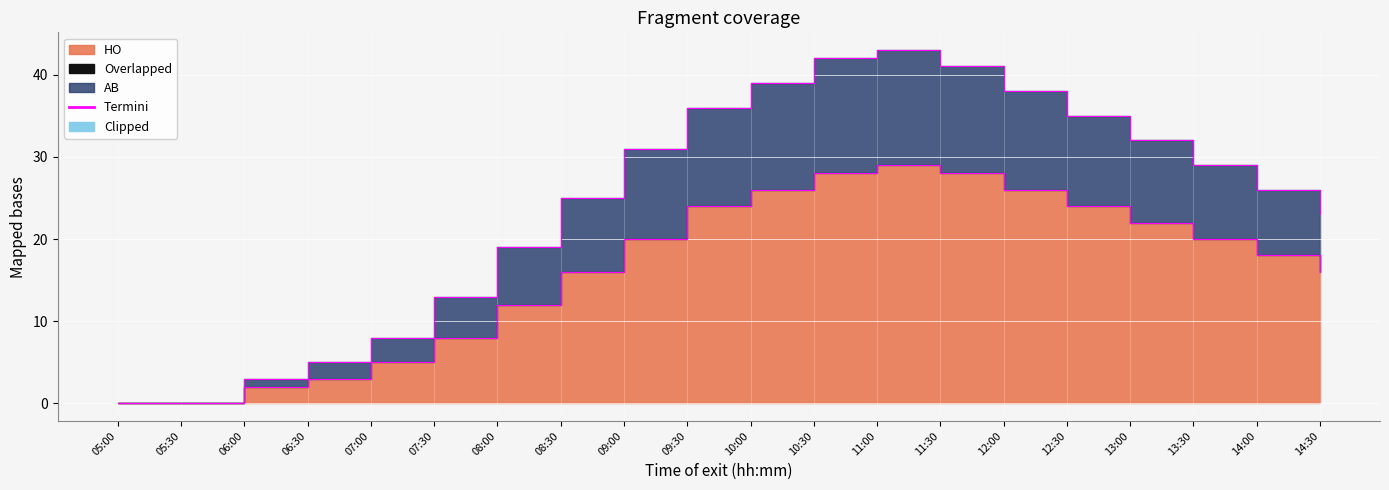

At which category is the sum across all series the highest?

11:00